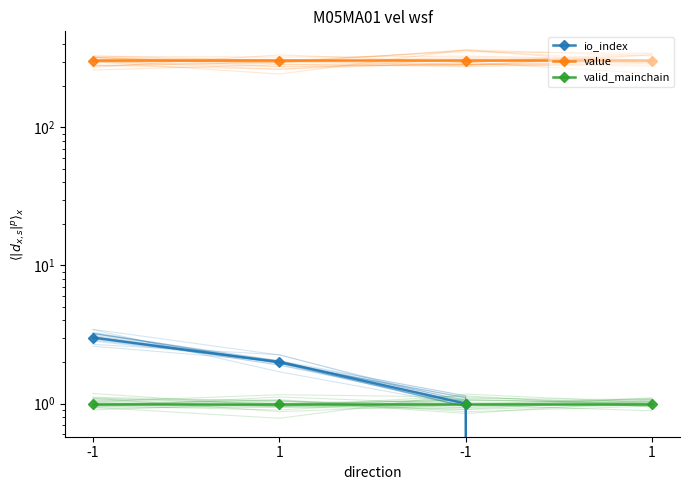

What is the sum of the value values at -1 and -1?

609.7